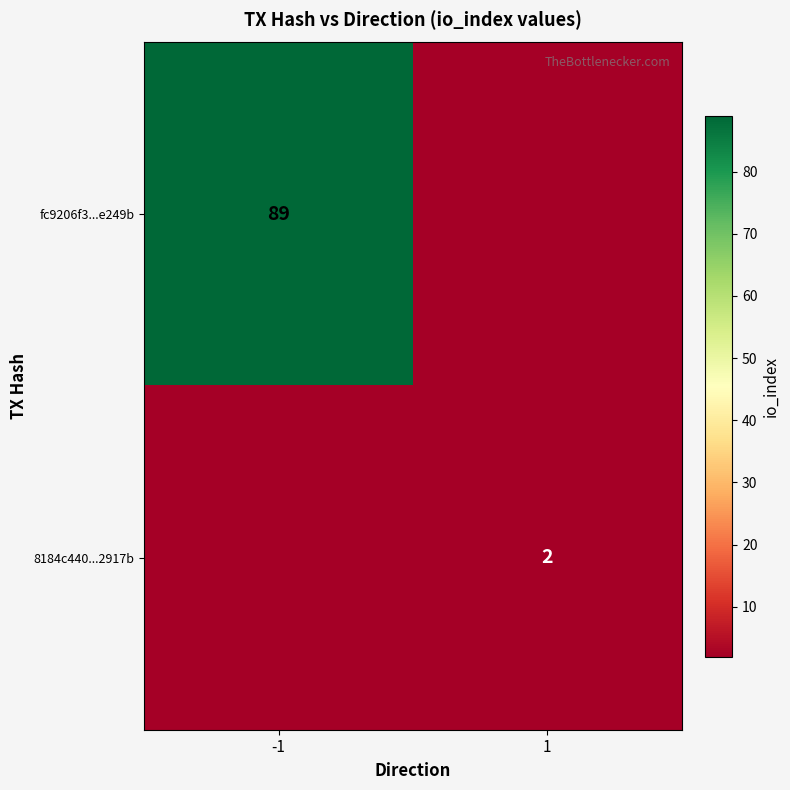

Which category has the lowest value across all series?

1